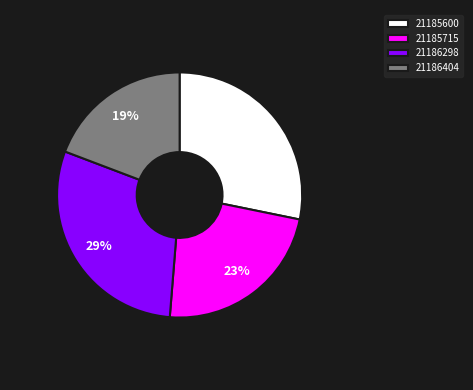

Which category has the biggest portion of the pie?

21186298